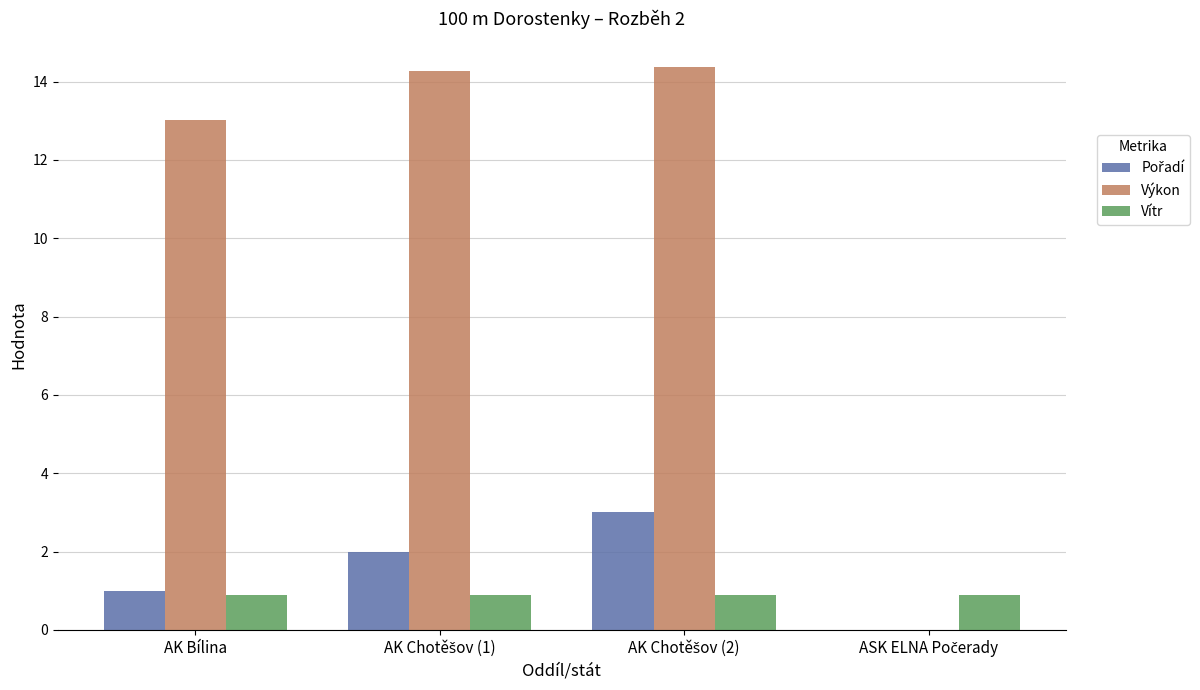

What is the greatest value displayed?

14.4